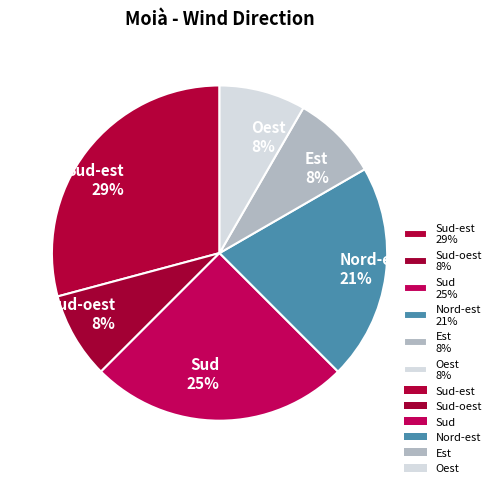

What percentage is the Est 8% slice, to the nearest percent?

8%